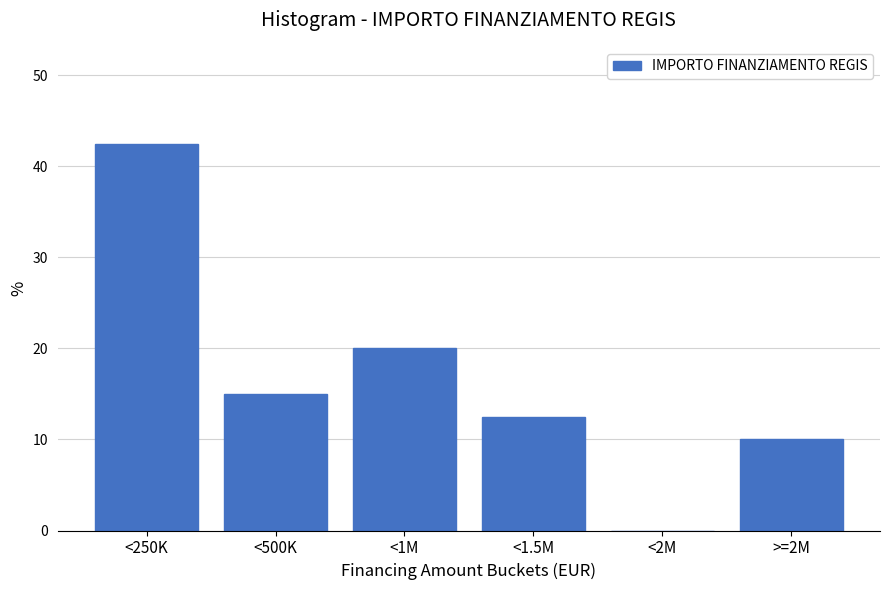

Reading left to right, what are all the values shown in this chart?

<250K=42.5	<500K=15.0	<1M=20.0	<1.5M=12.5	<2M=0.0	>=2M=10.0